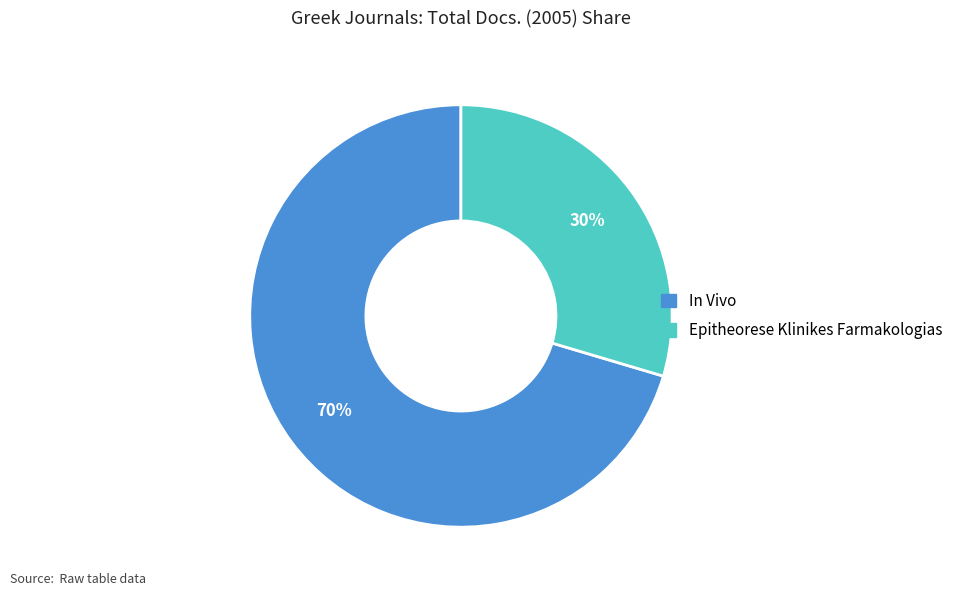

Between In Vivo and Epitheorese Klinikes Farmakologias, which is larger?

In Vivo